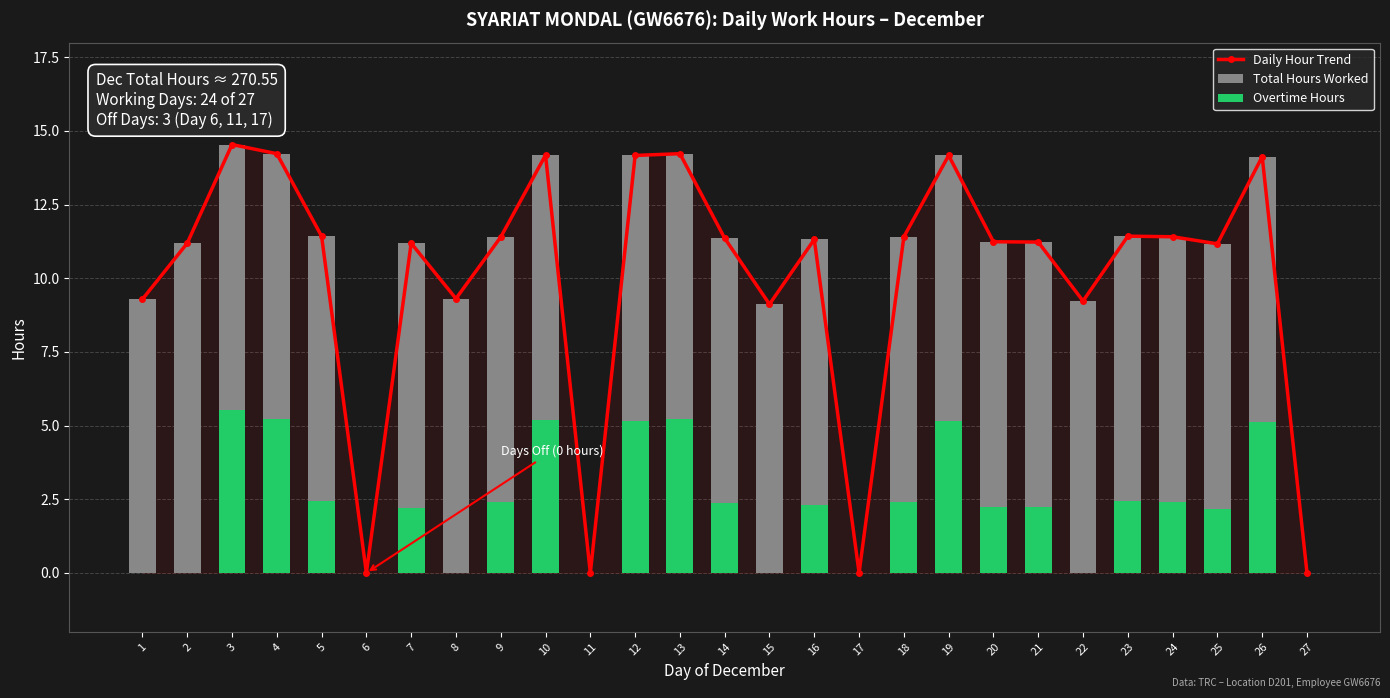

What is the value of the Overtime Hours bar at the 21st from the left?

2.2